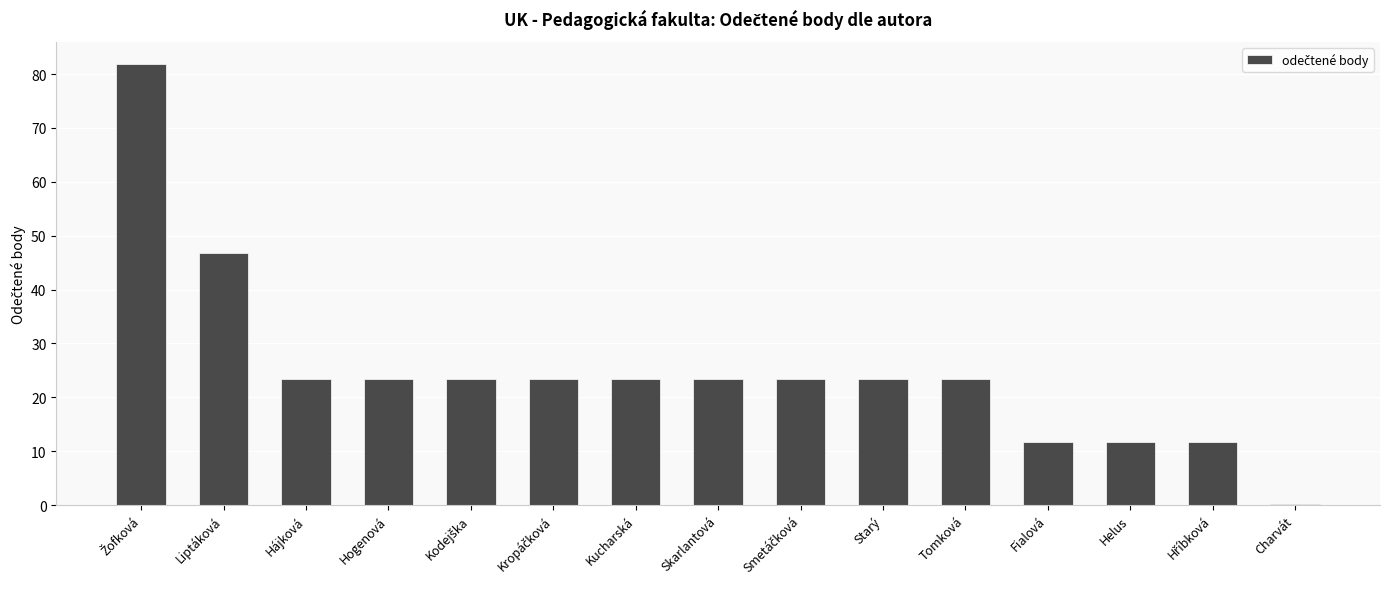

What value does the data have at Kucharská?

23.4